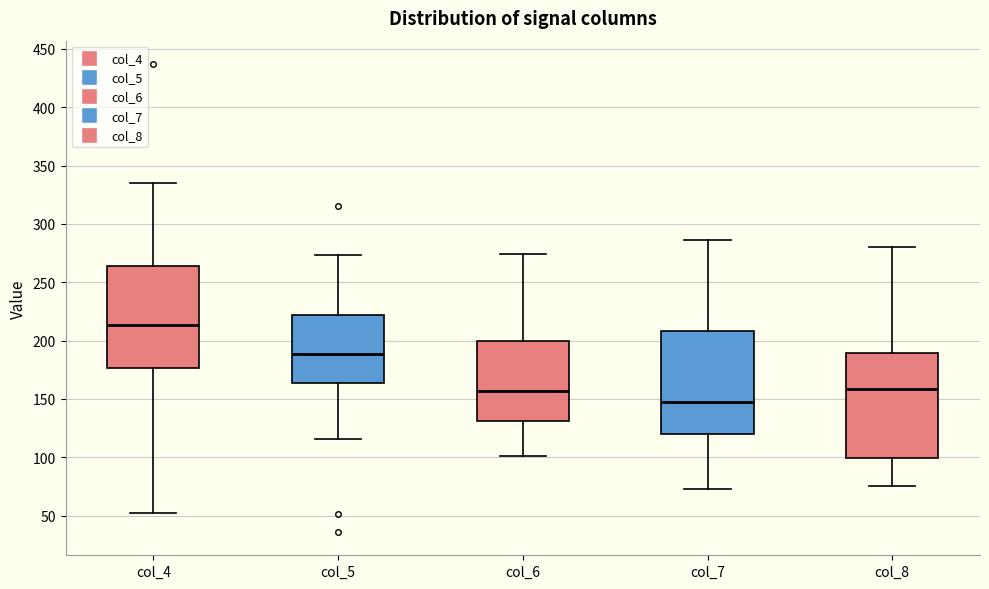

Reading left to right, transcribe this box plot: for each box, give where its median line is, the range the box spans, and where its two whiskers end, as read against the y-axis. The values are not printed on the chart, so give them approximately, as read against the axis.

col_4: median 215, box 175 to 265, whiskers 50 to 335
col_5: median 190, box 165 to 220, whiskers 115 to 275
col_6: median 155, box 130 to 200, whiskers 100 to 275
col_7: median 150, box 120 to 210, whiskers 75 to 285
col_8: median 160, box 100 to 190, whiskers 75 to 280